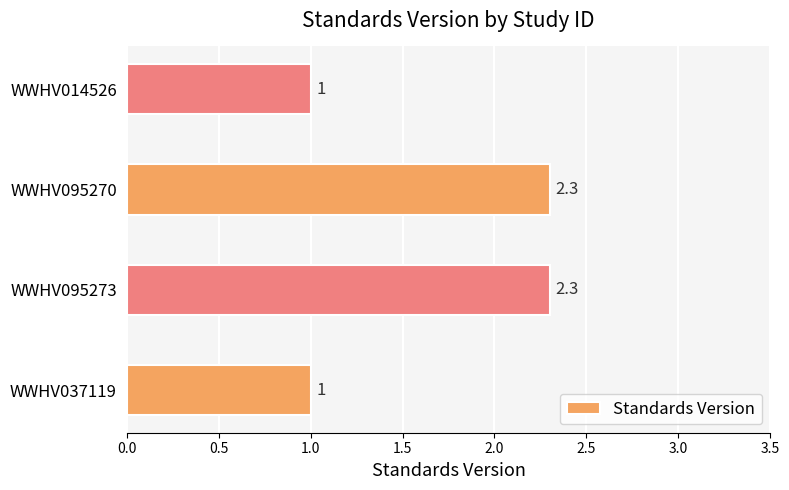

What value does the data have at WWHV095270?

2.3